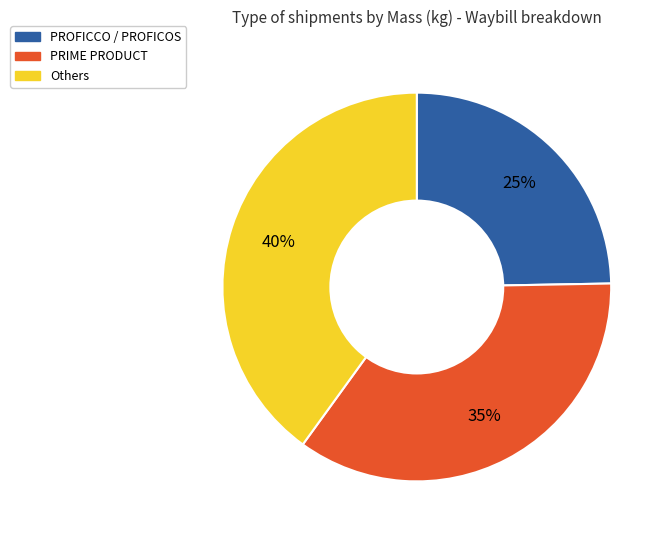

Count the number of slices in the pie.

3